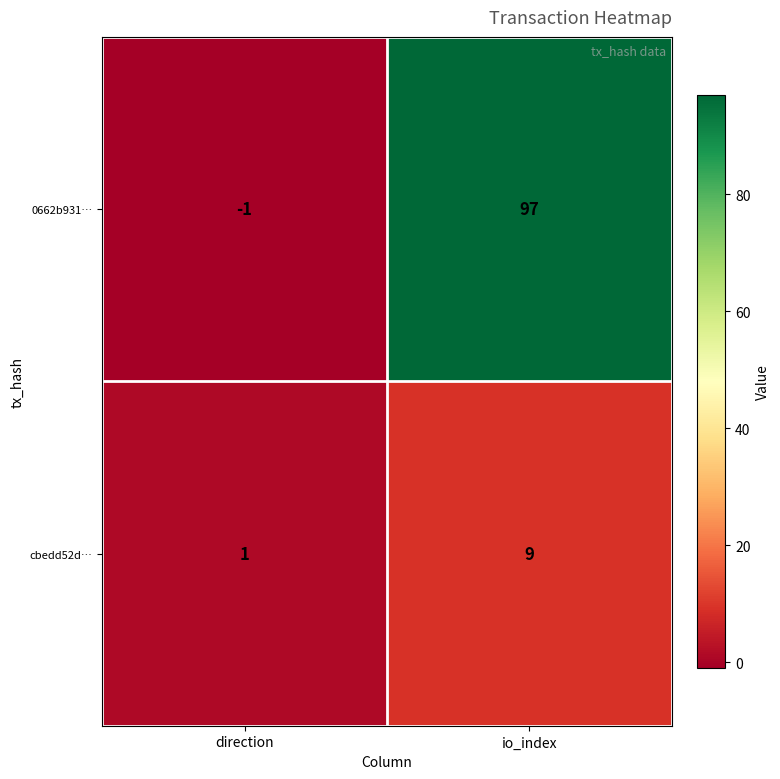

True or false: cbedd52d… has a value of 4 at io_index.

False